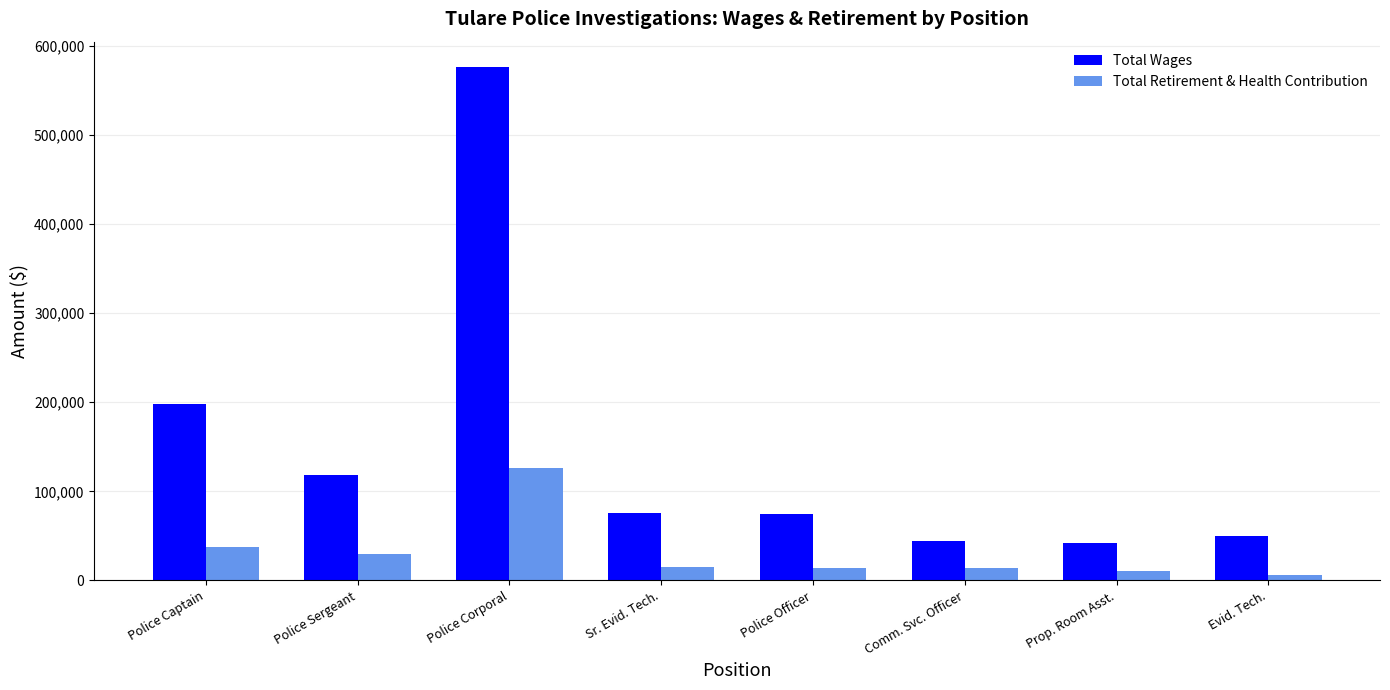

At which label is Total Retirement & Health Contribution closest to 65715?

Police Captain